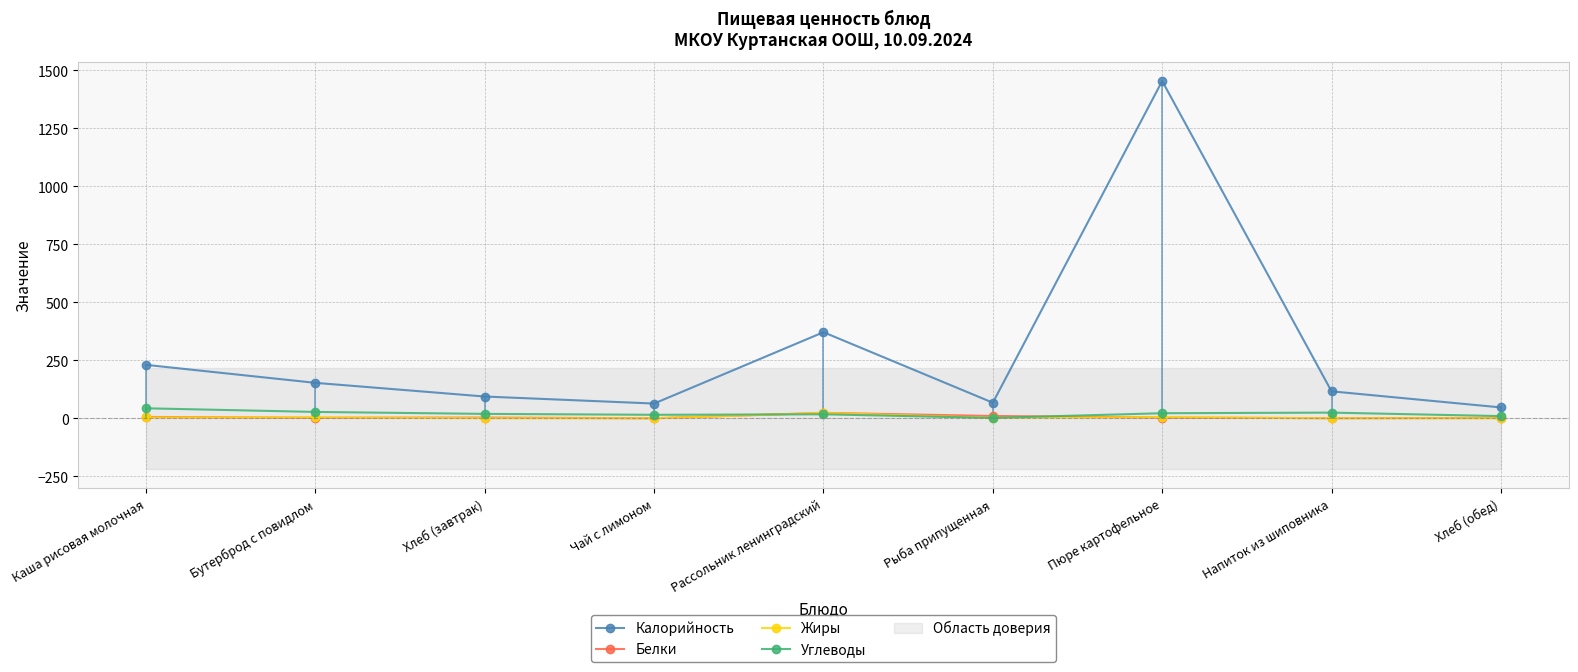

True or false: Калорийность has a value of 90.2 at Чай с лимоном.

False